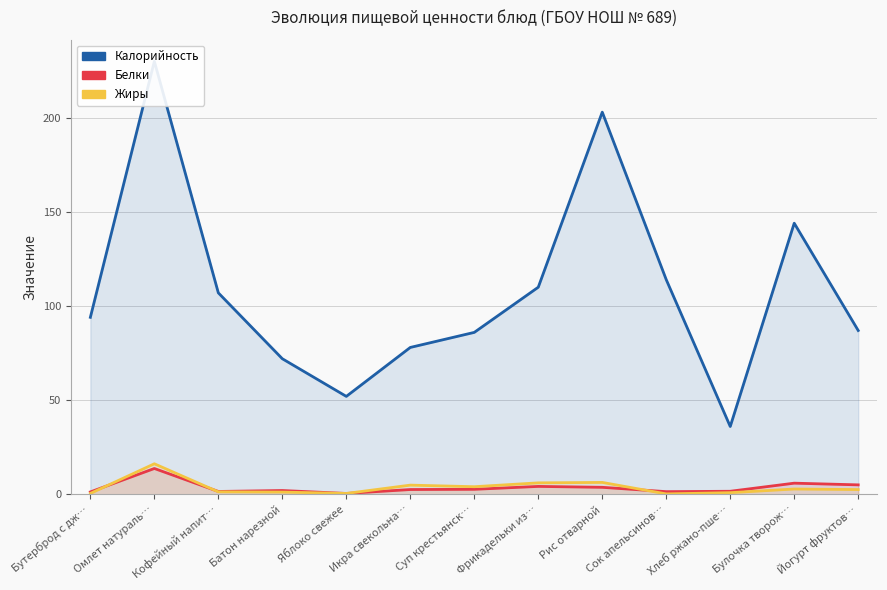

True or false: Калорийность and Жиры cross at least once.

False